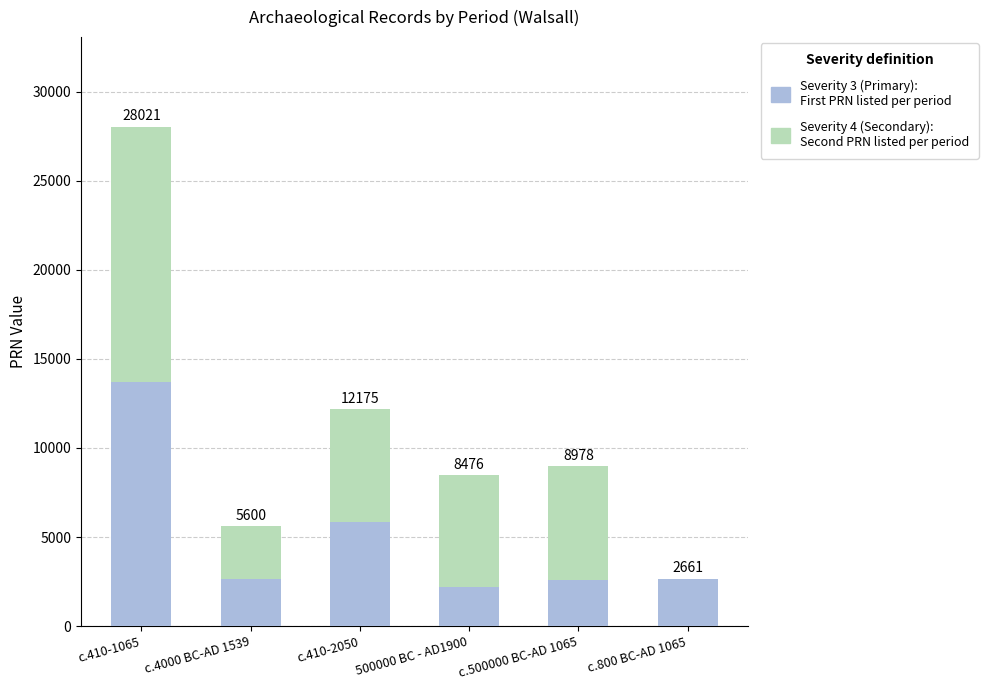

Does the chart contain stacked bars?

Yes